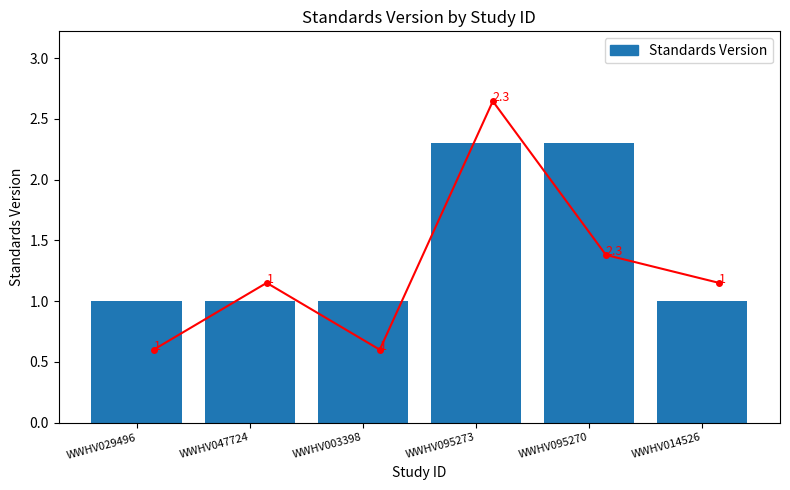

Reading left to right, extract all data points from this chart.

WWHV029496=1.0	WWHV047724=1.0	WWHV003398=1.0	WWHV095273=2.3	WWHV095270=2.3	WWHV014526=1.0